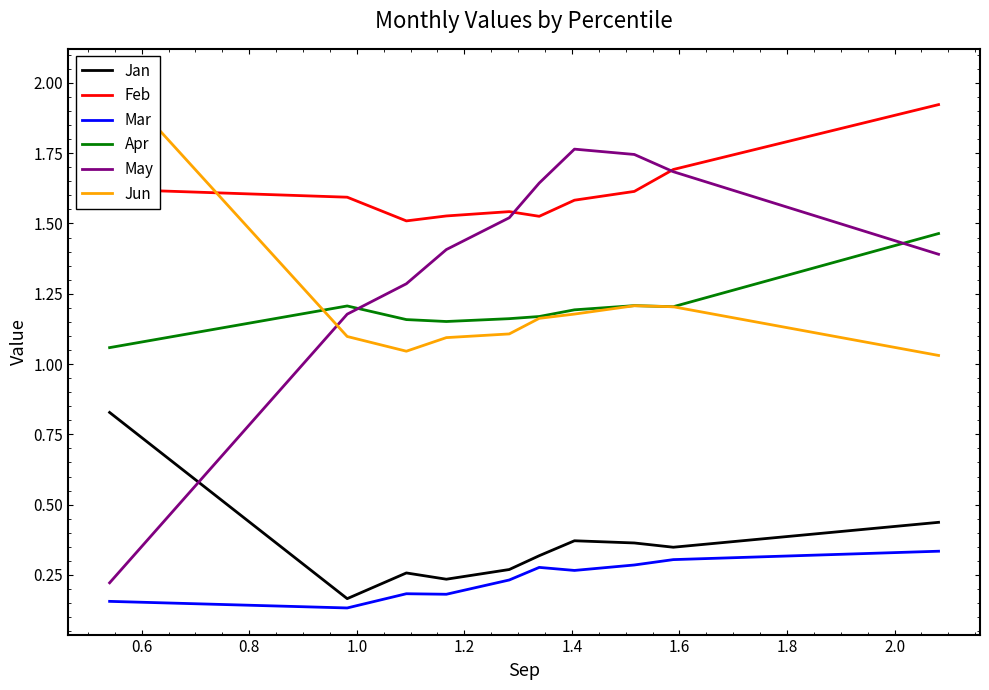

True or false: Mar and May intersect in this chart.

False